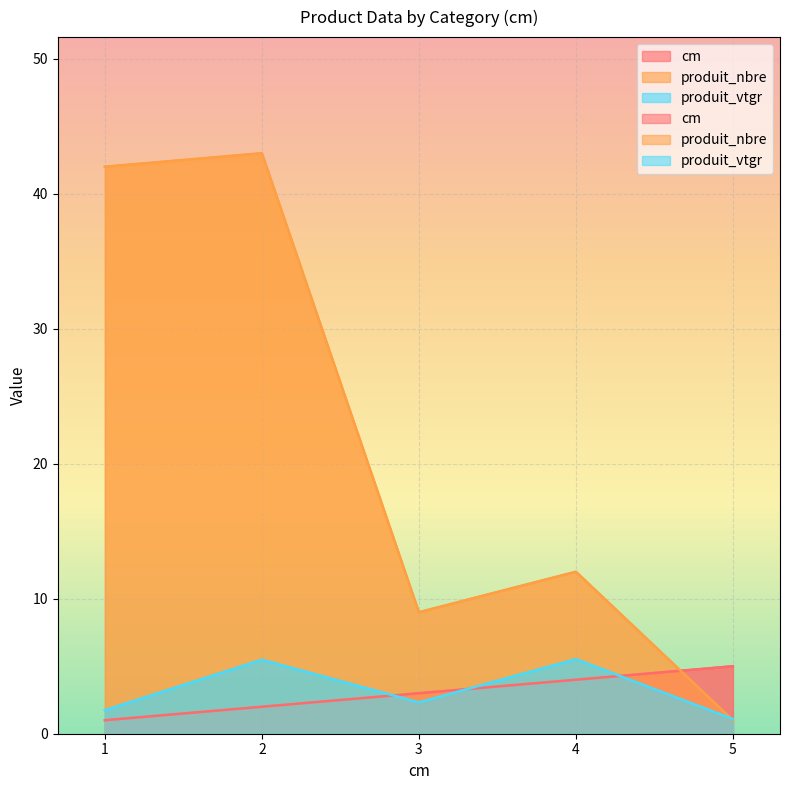

At which category does produit_vtgr reach its first local peak?

2